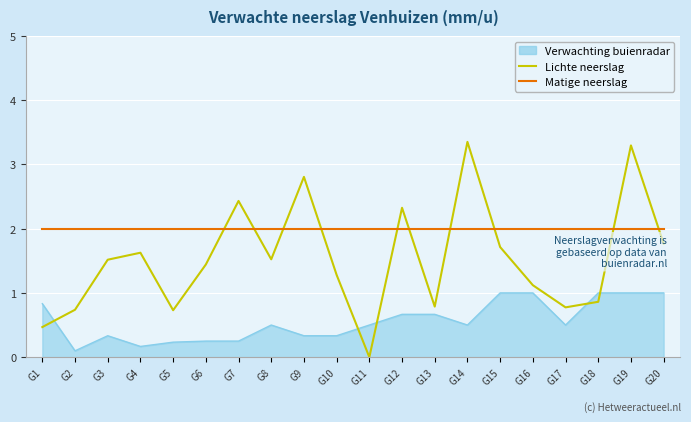

True or false: Verwachting buienradar and Matige neerslag intersect in this chart.

False